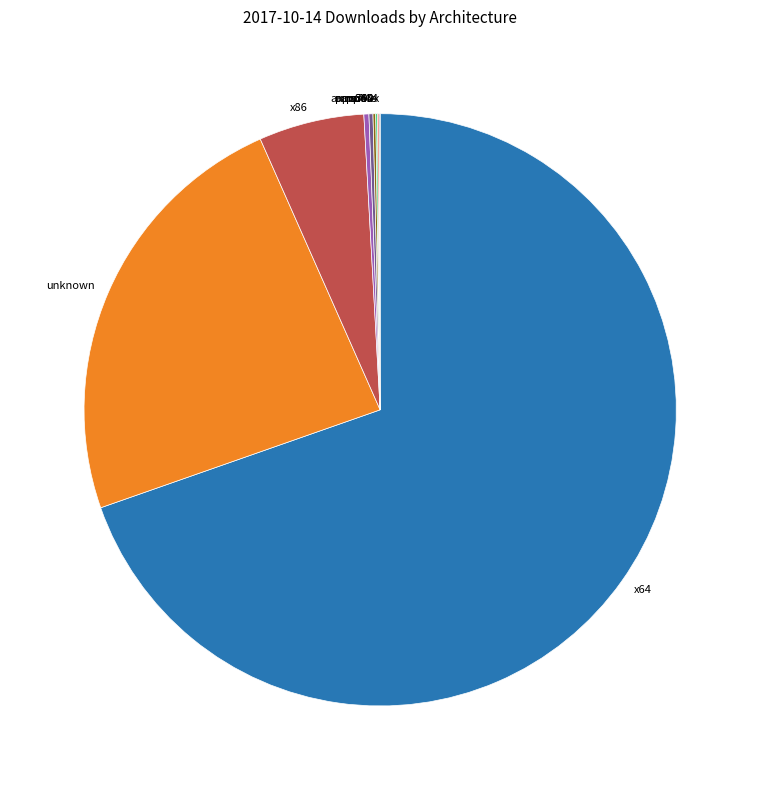

Is there any slice that represents more than half of the pie?

Yes